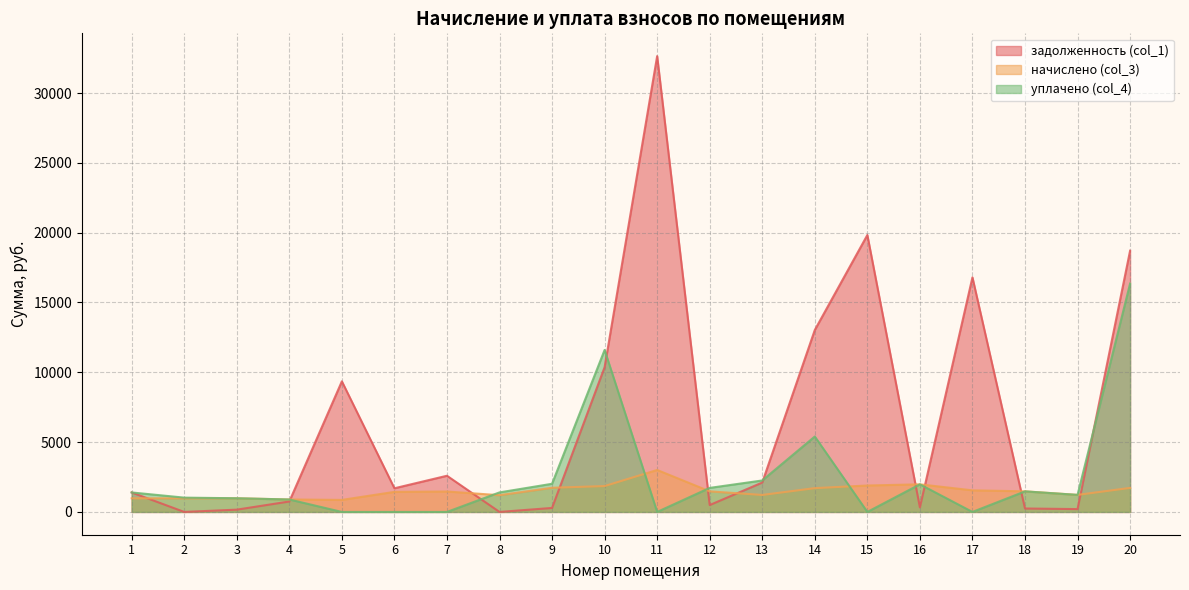

What is the difference between the maximum and minimum values in the задолженность (col_1) series?

32644.9